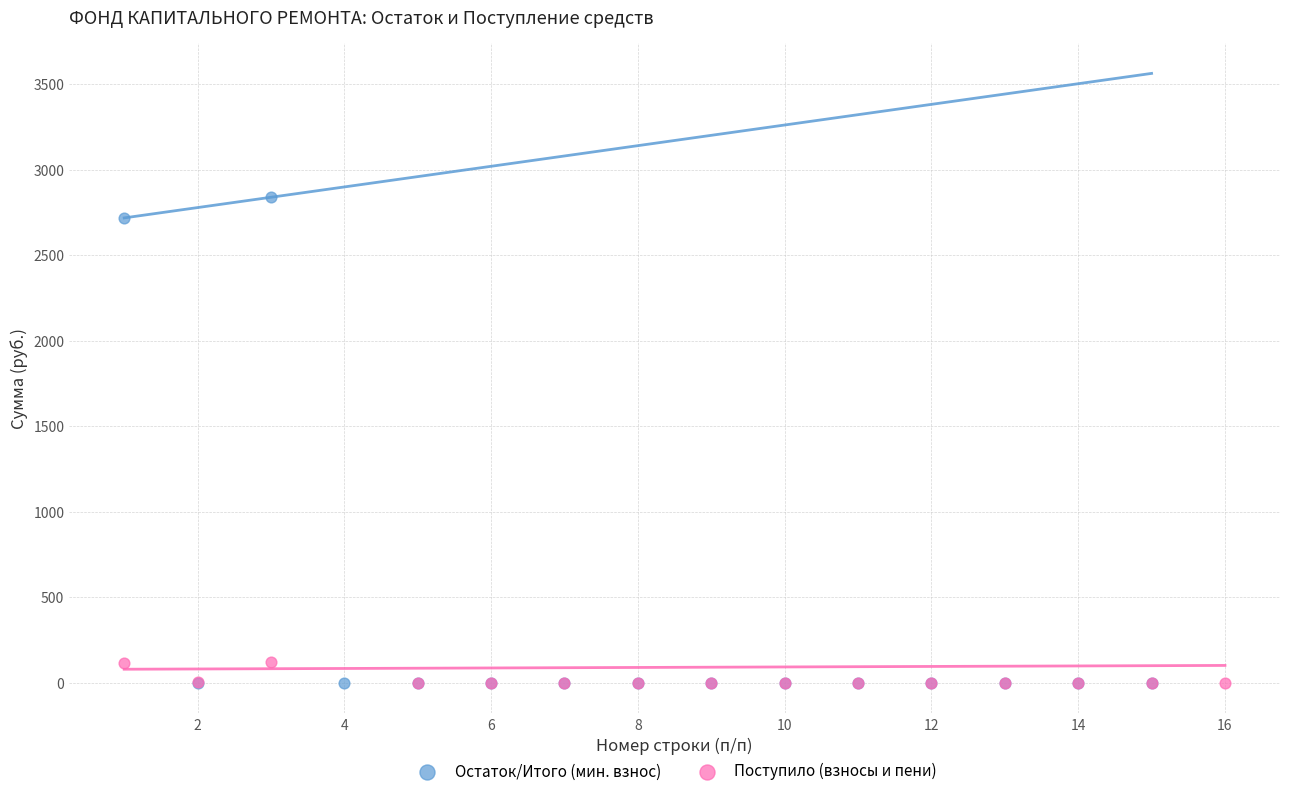

Which series contains the highest Y value?

Остаток/Итого (мин. взнос)